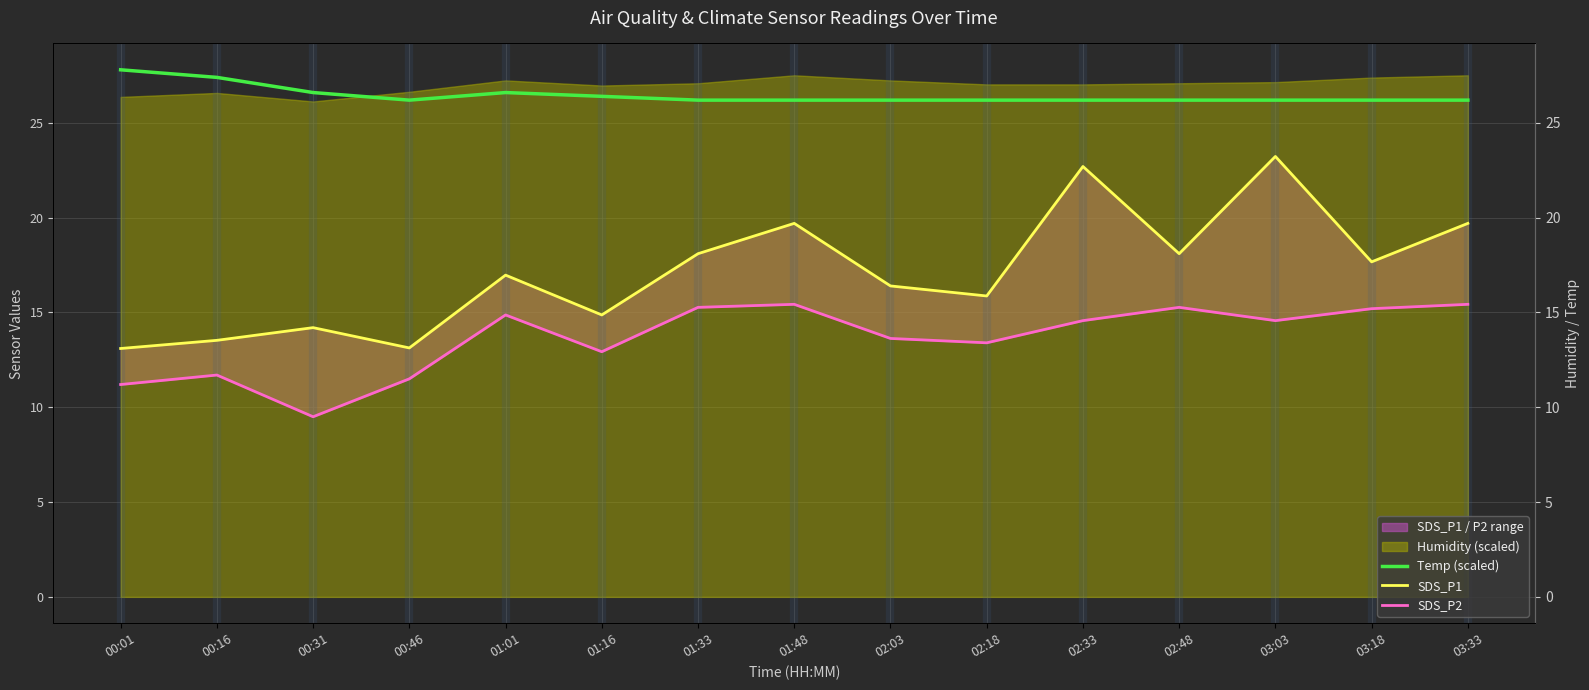

How many interior local peaks does the Temp (scaled) series have?

1